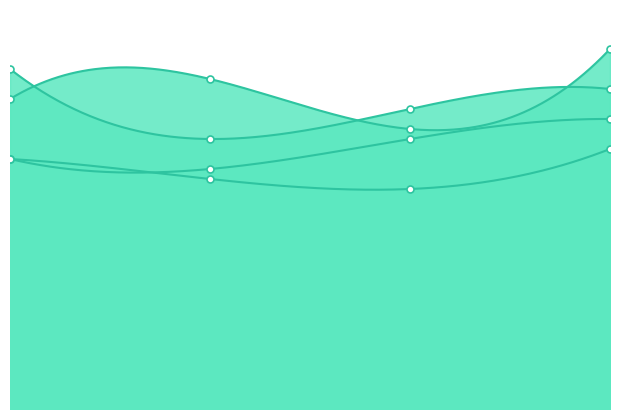

Rank the series at 1.0 from lowest to highest value.

C, E, D, B